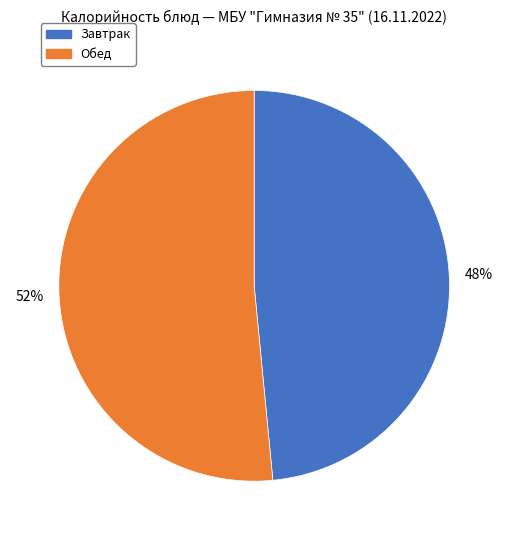

To the nearest percent, what is the average slice percentage?

50%